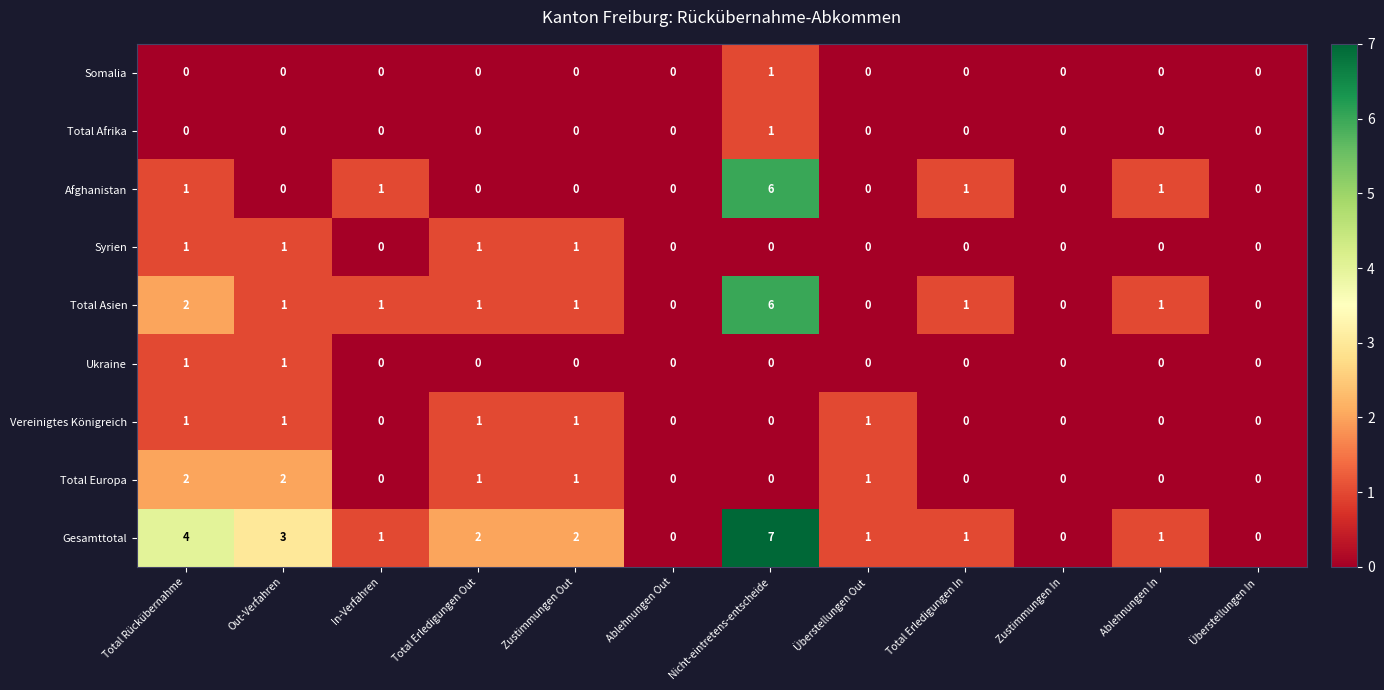

True or false: Afghanistan has a value of 3 at Zustimmungen In.

False